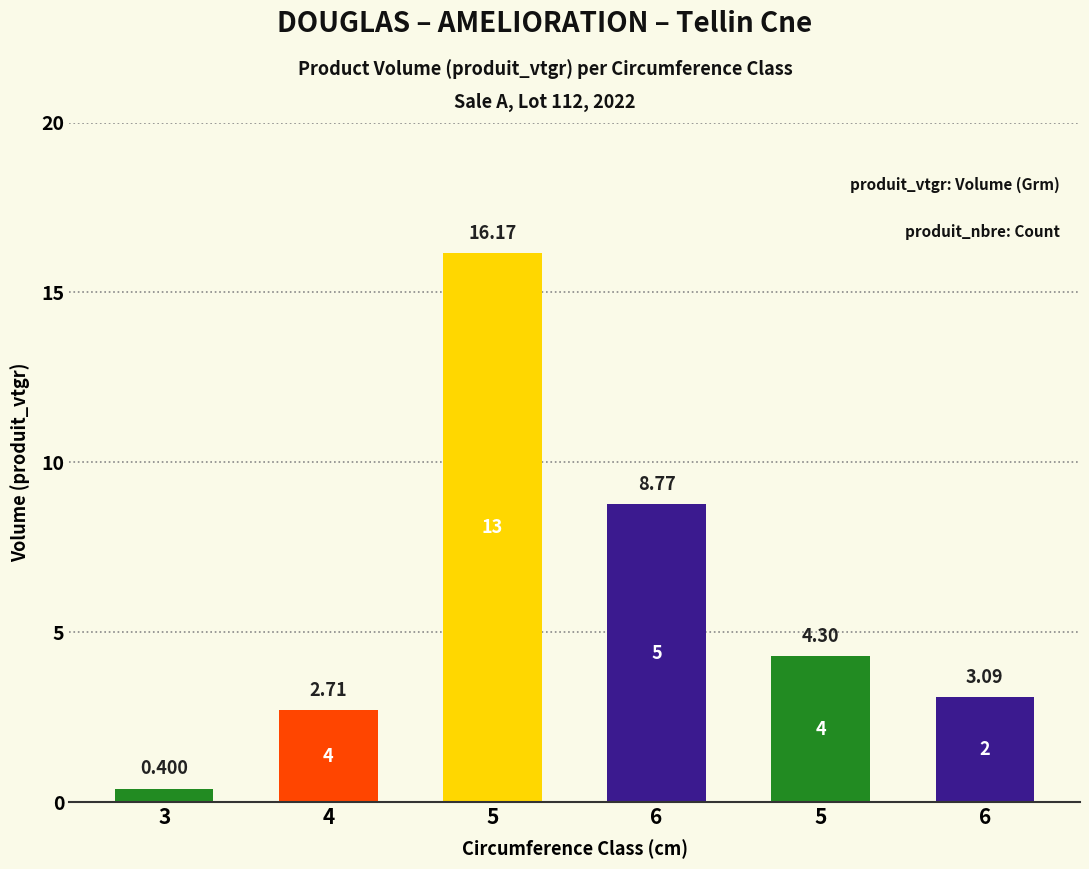

Which category has the lowest value across all series?

3